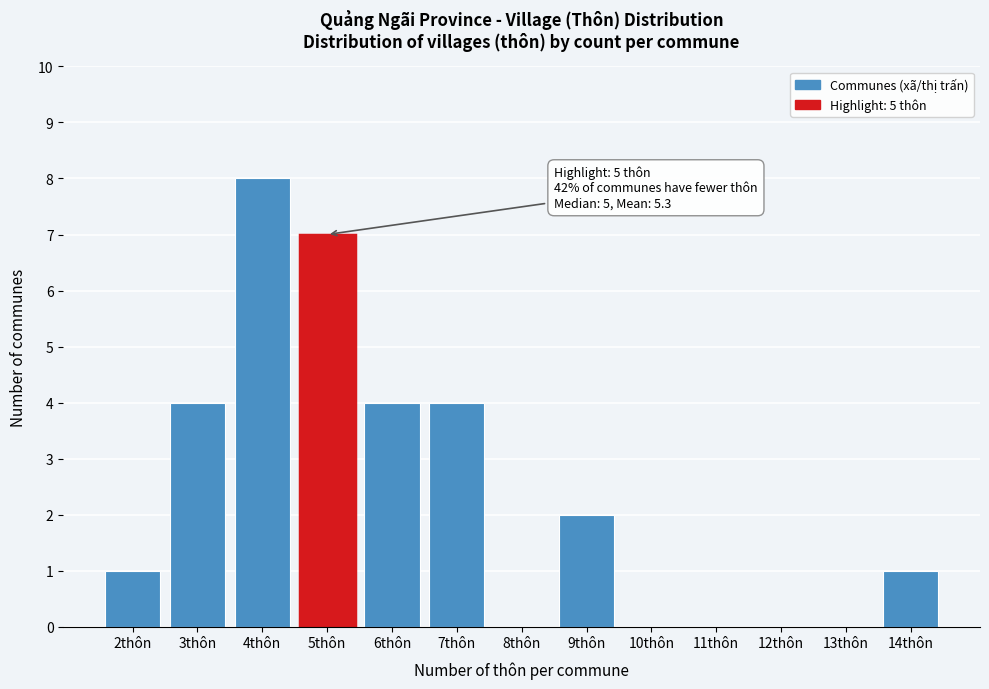

Reading left to right, transcribe all the data shown in this chart.

2thôn=1	3thôn=4	4thôn=8	5thôn=7	6thôn=4	7thôn=4	8thôn=0	9thôn=2	10thôn=0	11thôn=0	12thôn=0	13thôn=0	14thôn=1